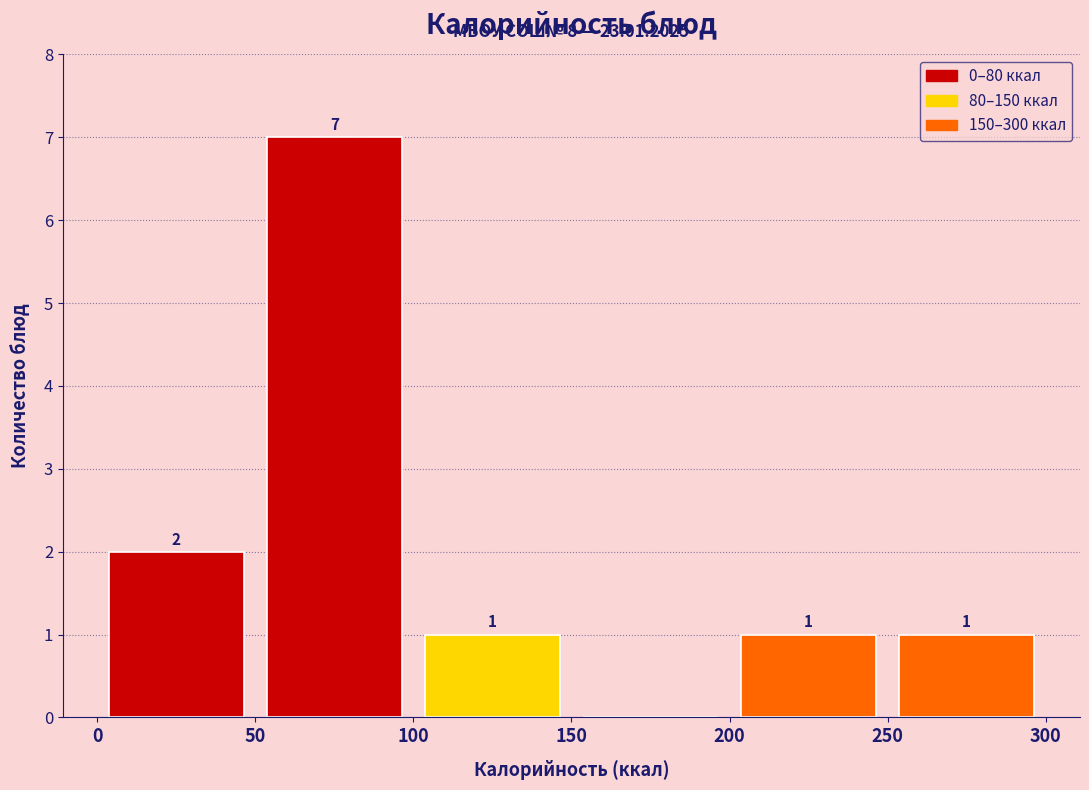

Over which range of the x-axis is the bar tallest?

50 to 100